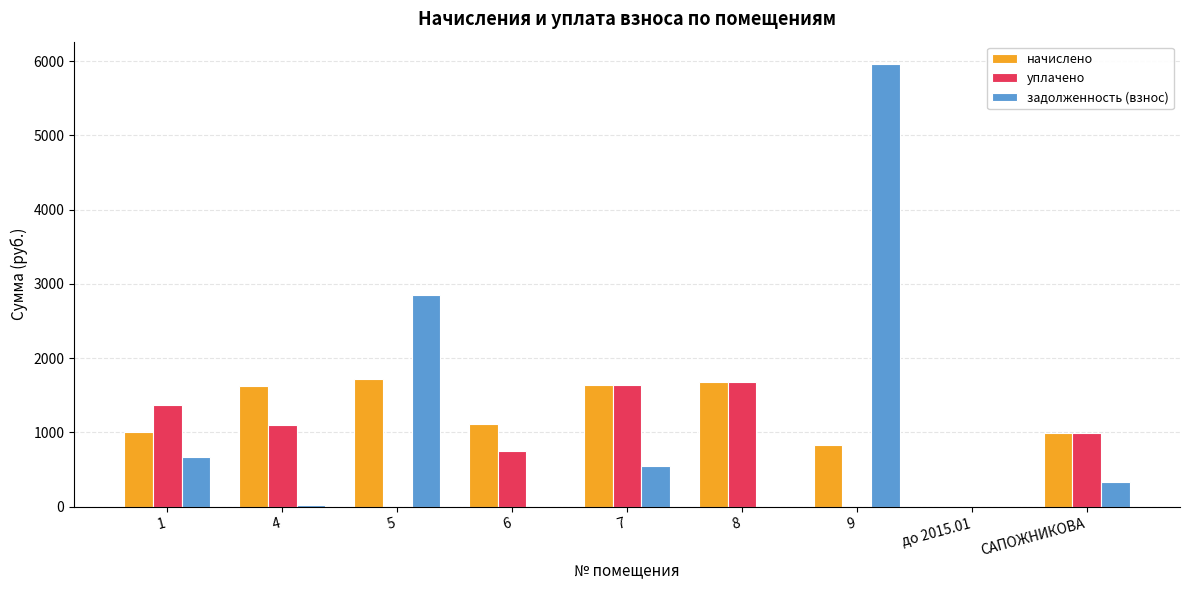

How many data points in начислено are above 1117?

5